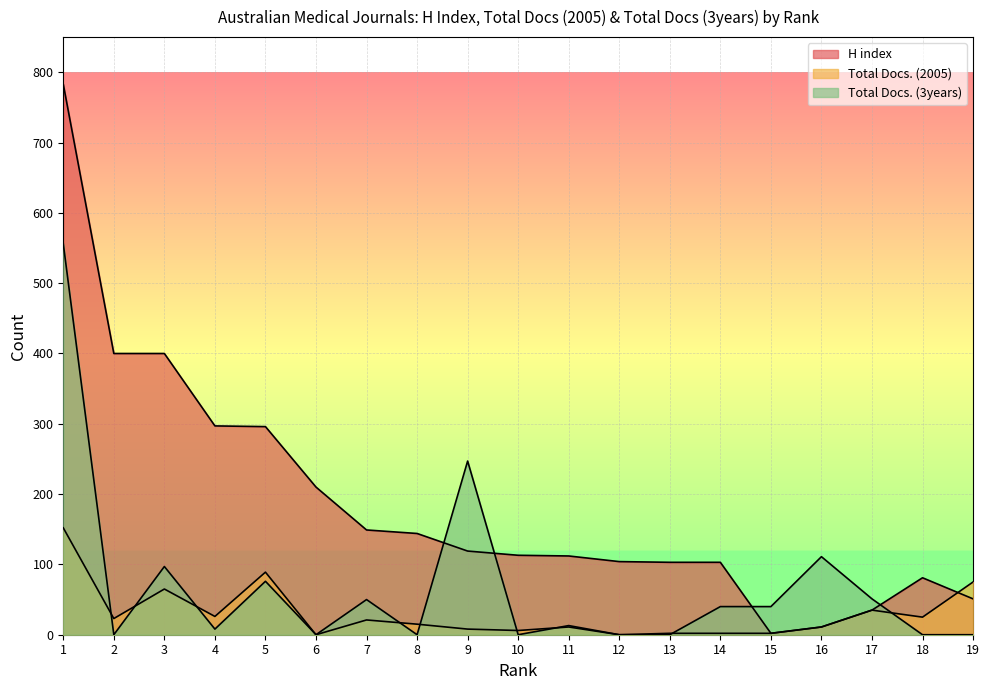

True or false: H index has a value of 783 at 1.

True